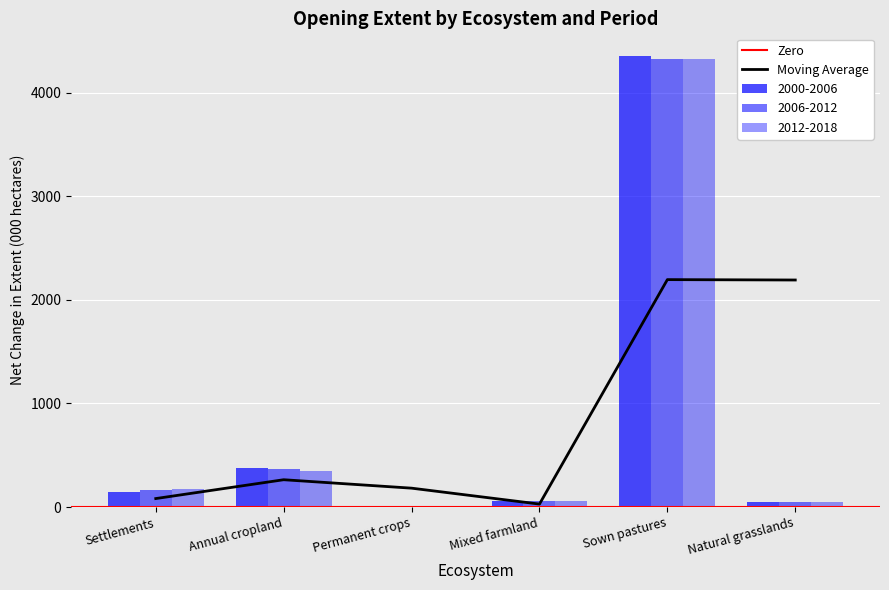

At which category is the sum across all series the highest?

Sown pastures